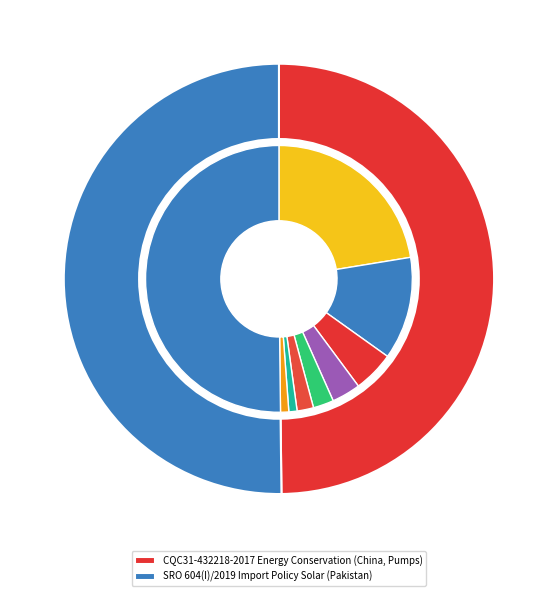

How many slices are in this pie chart?

2